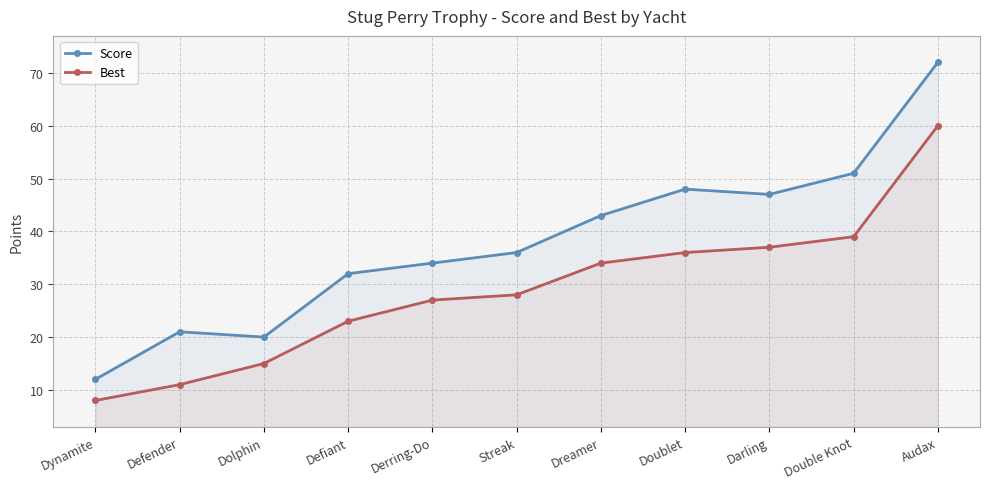

In Score, how many points are lower than both neighbors (excluding endpoints)?

2